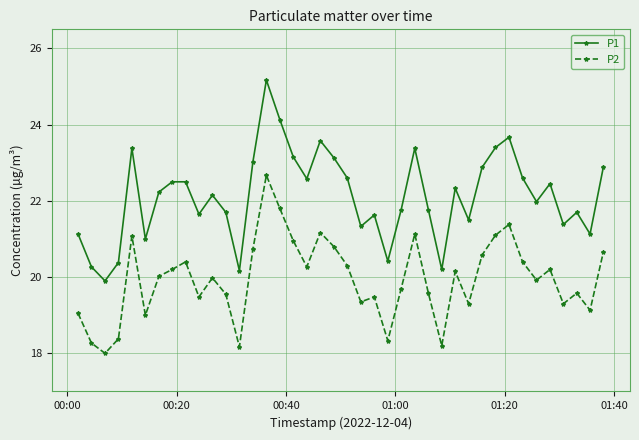

True or false: P1 and P2 intersect in this chart.

False